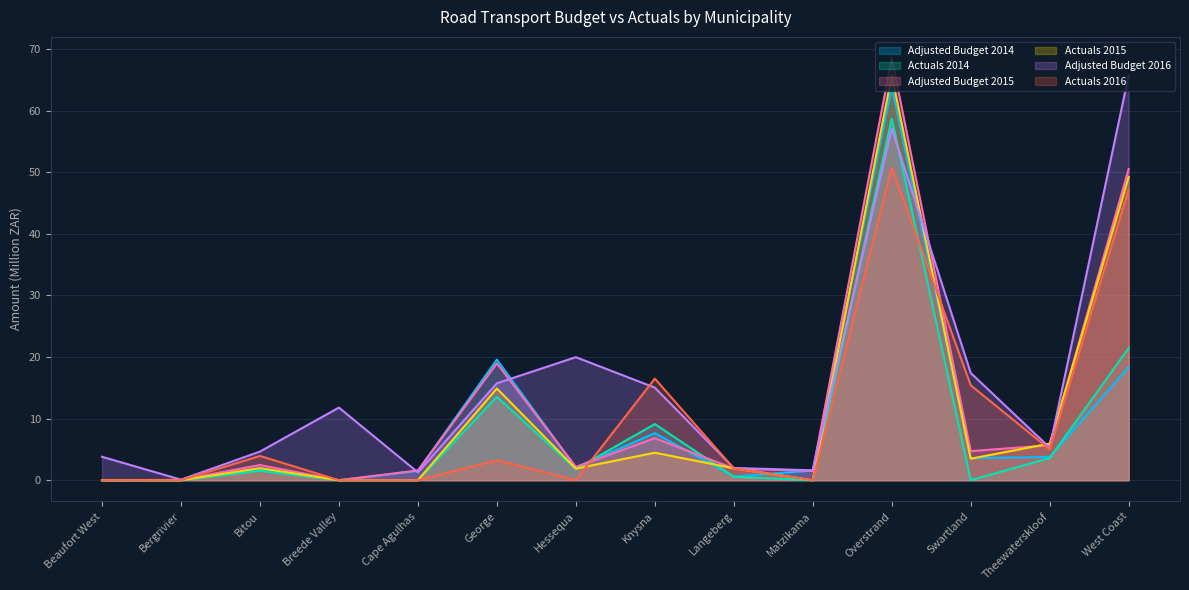

Reading right to left, extract all data points from this chart.

Adjusted Budget 2014: West Coast=18.4	Theewaterskloof=3.8	Swartland=3.6	Overstrand=63.8	Matzikama=1.6	Langeberg=0.6	Knysna=7.6	Hessequa=2.0	George=19.6	Cape Agulhas=1.5	Breede Valley=0.0	Bitou=1.7	Bergrivier=0.0	Beaufort West=0.0
Actuals 2014: West Coast=21.5	Theewaterskloof=3.6	Swartland=0.0	Overstrand=58.7	Matzikama=0.0	Langeberg=0.6	Knysna=9.1	Hessequa=1.8	George=13.5	Cape Agulhas=0.0	Breede Valley=0.0	Bitou=1.5	Bergrivier=0.0	Beaufort West=0.0
Adjusted Budget 2015: West Coast=50.5	Theewaterskloof=5.7	Swartland=4.7	Overstrand=68.5	Matzikama=1.5	Langeberg=1.9	Knysna=6.8	Hessequa=2.2	George=19.0	Cape Agulhas=1.6	Breede Valley=0.0	Bitou=2.5	Bergrivier=0.1	Beaufort West=0.0
Actuals 2015: West Coast=49.2	Theewaterskloof=5.9	Swartland=3.5	Overstrand=65.7	Matzikama=0.0	Langeberg=1.9	Knysna=4.5	Hessequa=1.9	George=14.9	Cape Agulhas=0.0	Breede Valley=0.0	Bitou=2.0	Bergrivier=0.0	Beaufort West=0.0
Adjusted Budget 2016: West Coast=65.8	Theewaterskloof=5.3	Swartland=17.4	Overstrand=57.1	Matzikama=1.6	Langeberg=2.0	Knysna=15.0	Hessequa=20.0	George=15.7	Cape Agulhas=1.3	Breede Valley=11.8	Bitou=4.7	Bergrivier=0.1	Beaufort West=3.8
Actuals 2016: West Coast=47.2	Theewaterskloof=5.0	Swartland=15.4	Overstrand=50.8	Matzikama=0.0	Langeberg=1.9	Knysna=16.5	Hessequa=0.0	George=3.2	Cape Agulhas=0.0	Breede Valley=0.0	Bitou=3.9	Bergrivier=0.0	Beaufort West=0.0